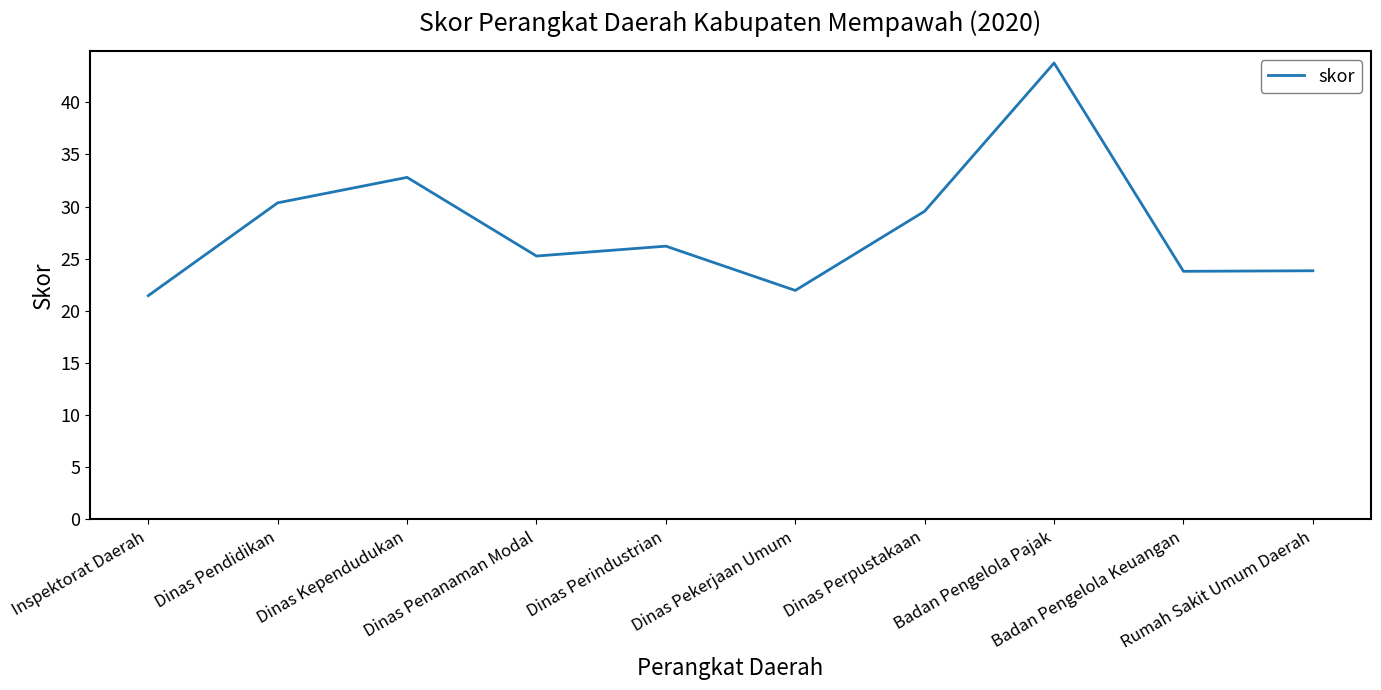

Reading left to right, what are all the values shown in this chart?

Inspektorat Daerah=21.5	Dinas Pendidikan=30.4	Dinas Kependudukan=32.8	Dinas Penanaman Modal=25.3	Dinas Perindustrian=26.2	Dinas Pekerjaan Umum=22.0	Dinas Perpustakaan=29.6	Badan Pengelola Pajak=43.8	Badan Pengelola Keuangan=23.8	Rumah Sakit Umum Daerah=23.8